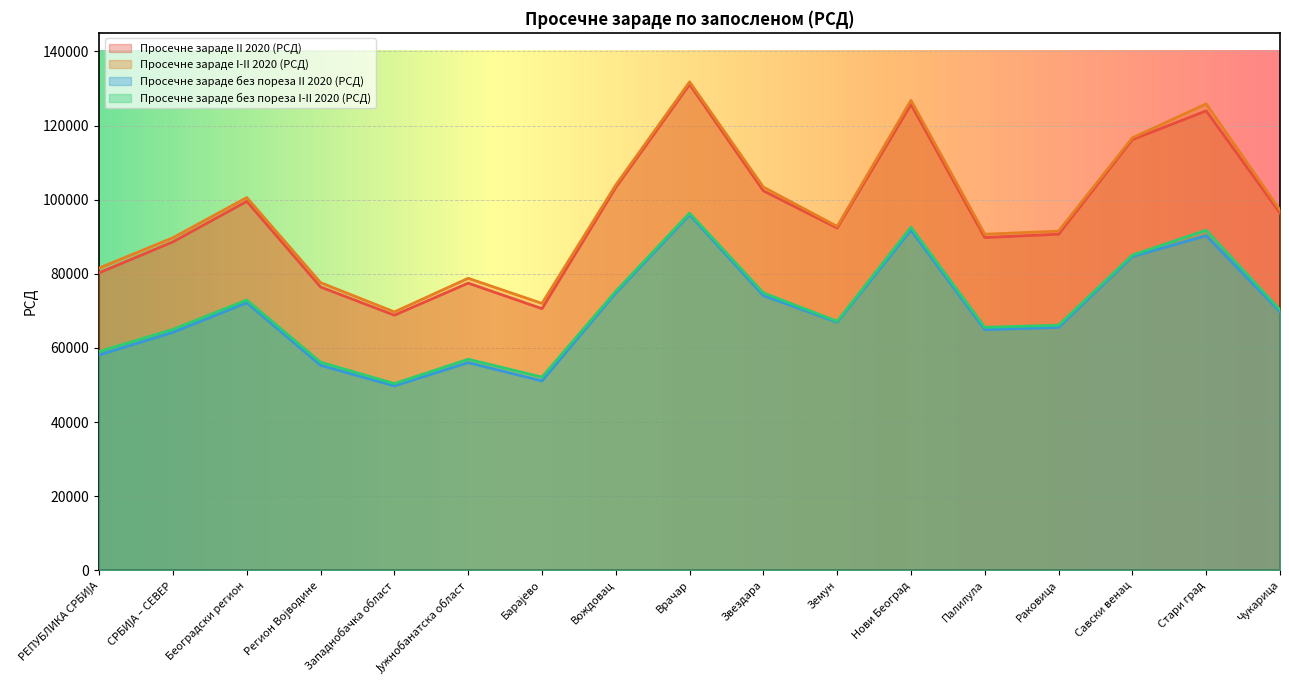

What is the approximate value of Просечне зараде II 2020 (РСД) at Вождовац, to the nearest 100?

103300